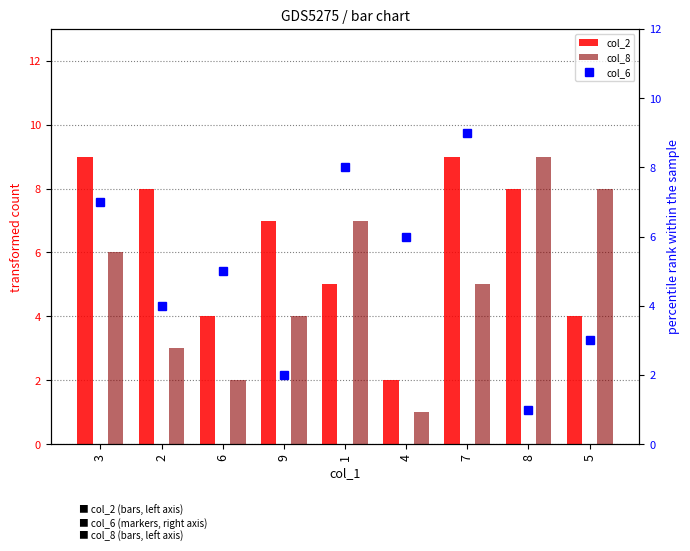

Reading left to right, list all the values displayed in this chart.

col_2: 9	8	4	7	5	2	9	8	4
col_8: 6	3	2	4	7	1	5	9	8
col_6: 7	4	5	2	8	6	9	1	3